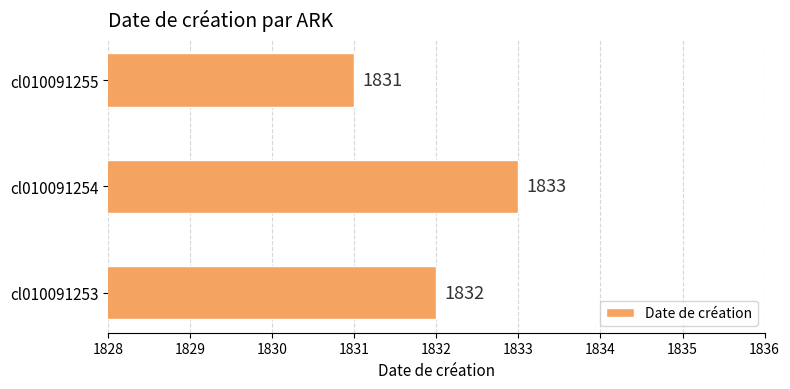

Reading bottom to top, list all the values displayed in this chart.

cl010091253=1832	cl010091254=1833	cl010091255=1831